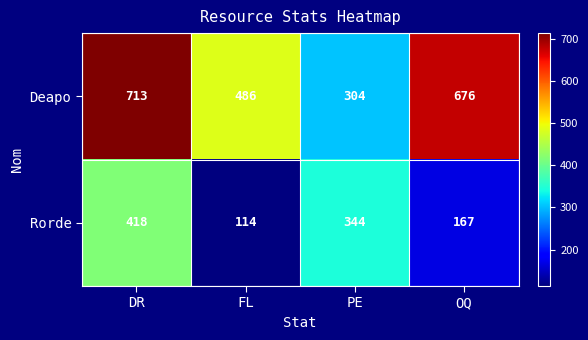

What is the maximum value shown in the chart?

713